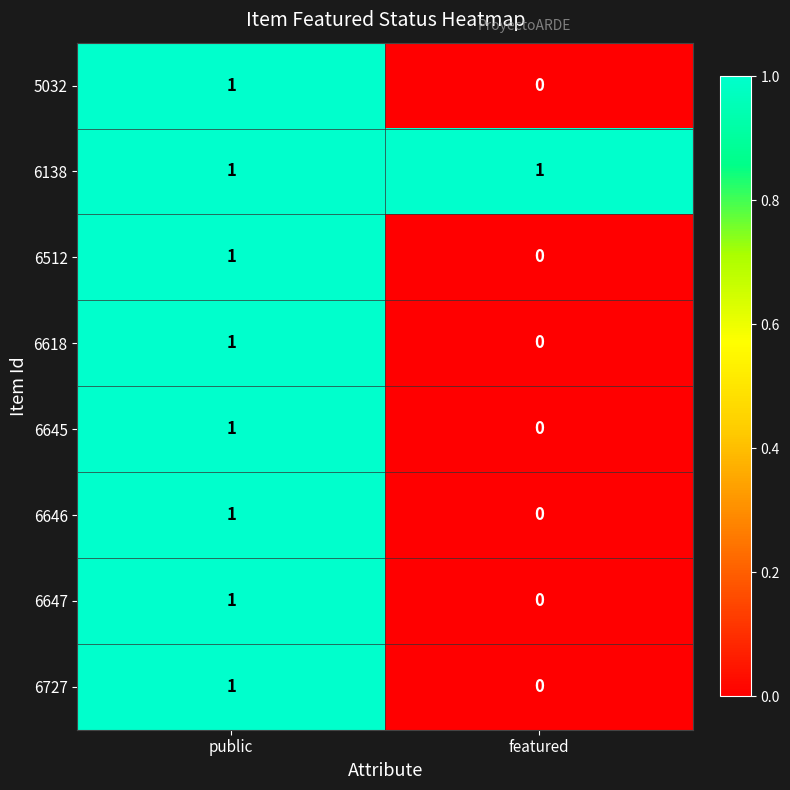

At which category is the sum across all series the highest?

public